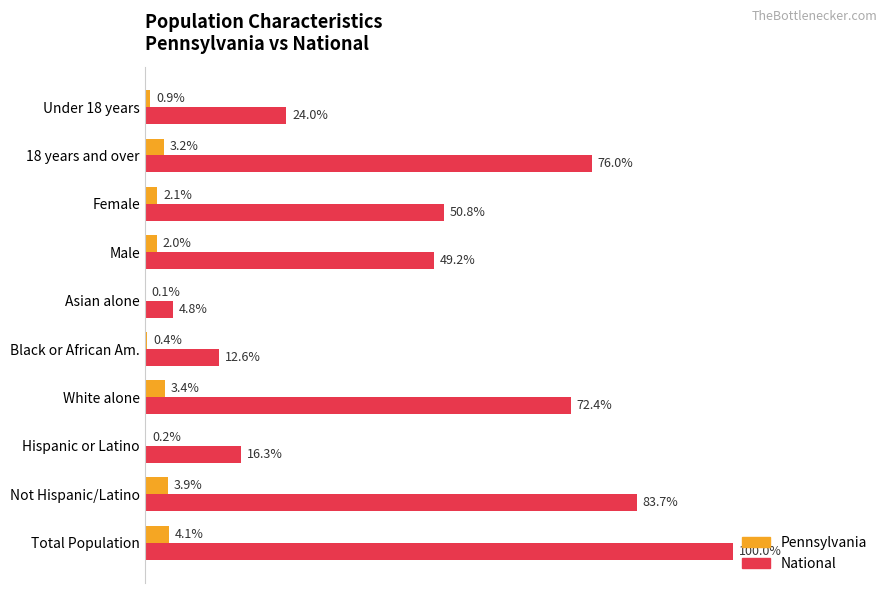

Is the value of National at Female greater than the value of Pennsylvania at 18 years and over?

Yes